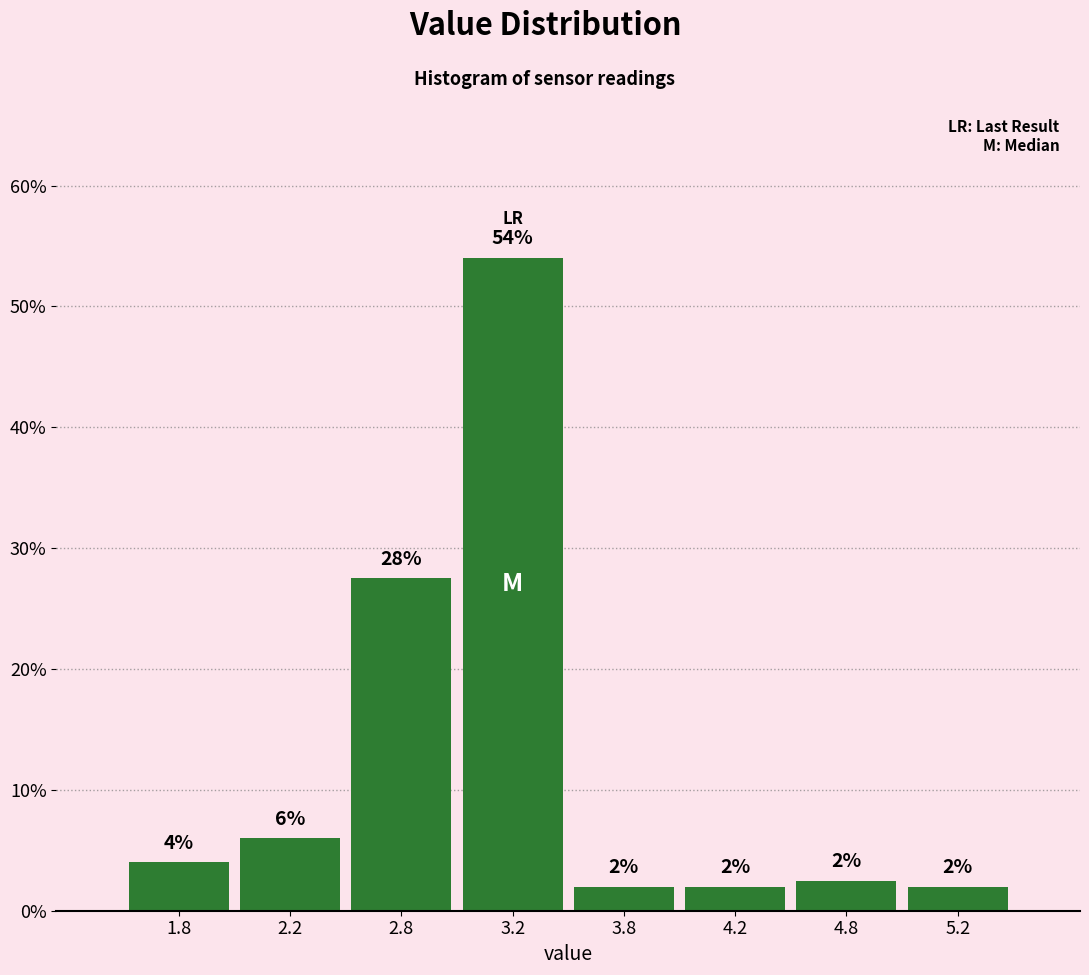

Between 4.2 and 3.2, which is larger?

3.2